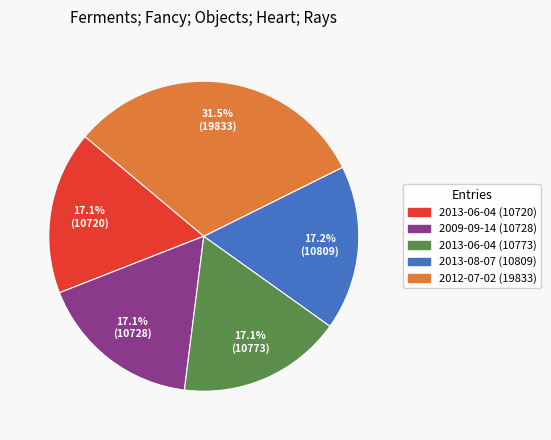

Approximately how many times larger is the value at 2013-06-04 (10720) compared to 2012-07-02 (19833)?

0.5